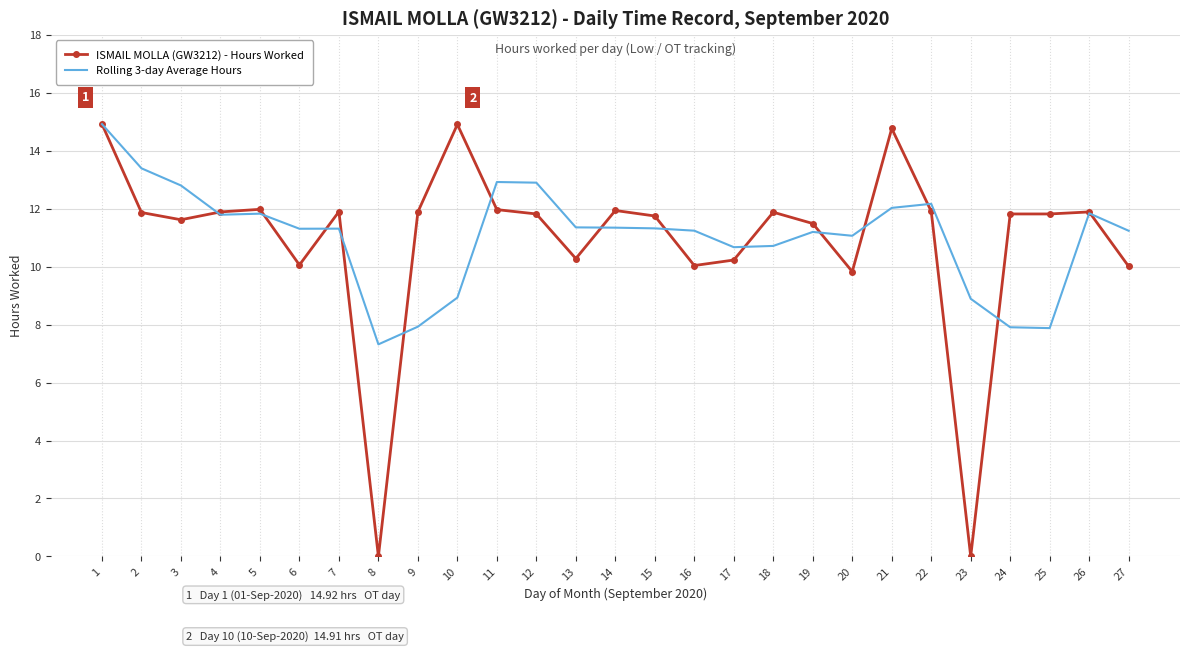

What is the greatest value displayed?

14.9